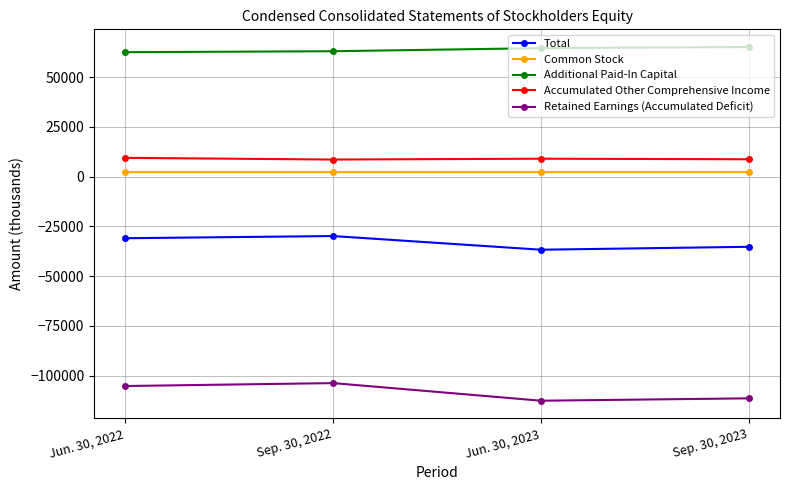

At which category does Total reach its first local valley?

Jun. 30, 2023